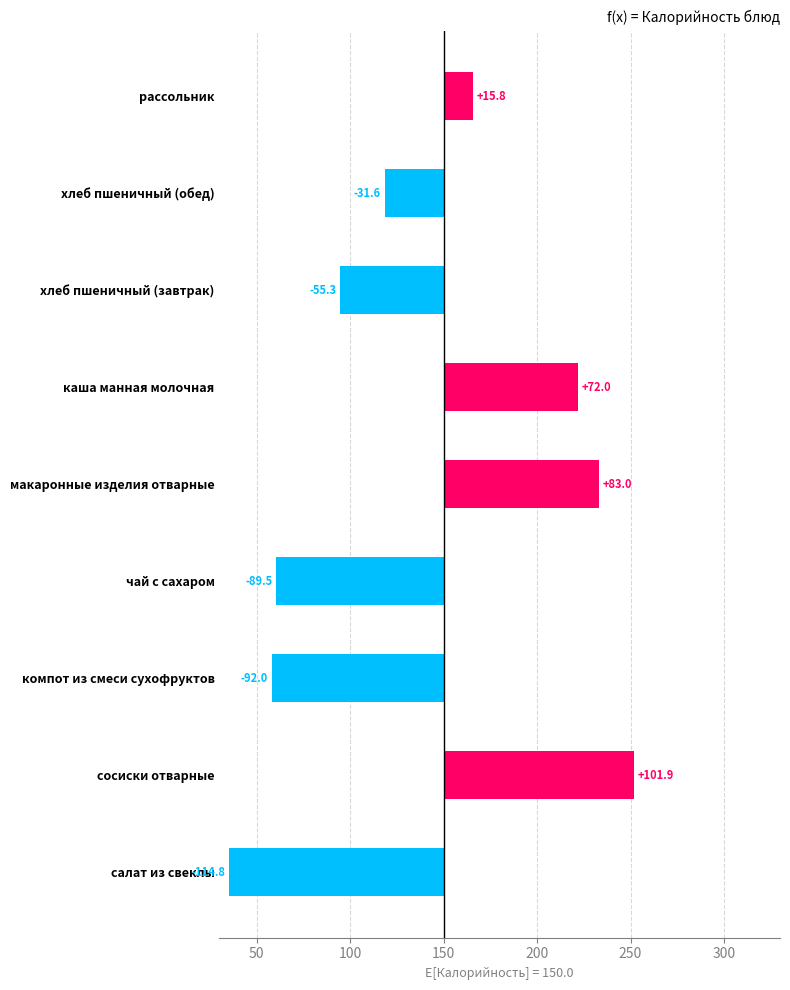

How many series are shown in this chart?

1